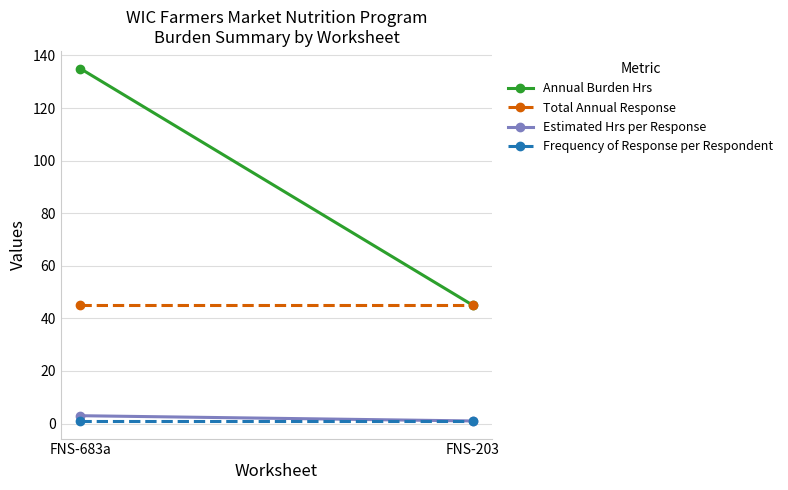

What is the highest value of the Total Annual Response series?

45